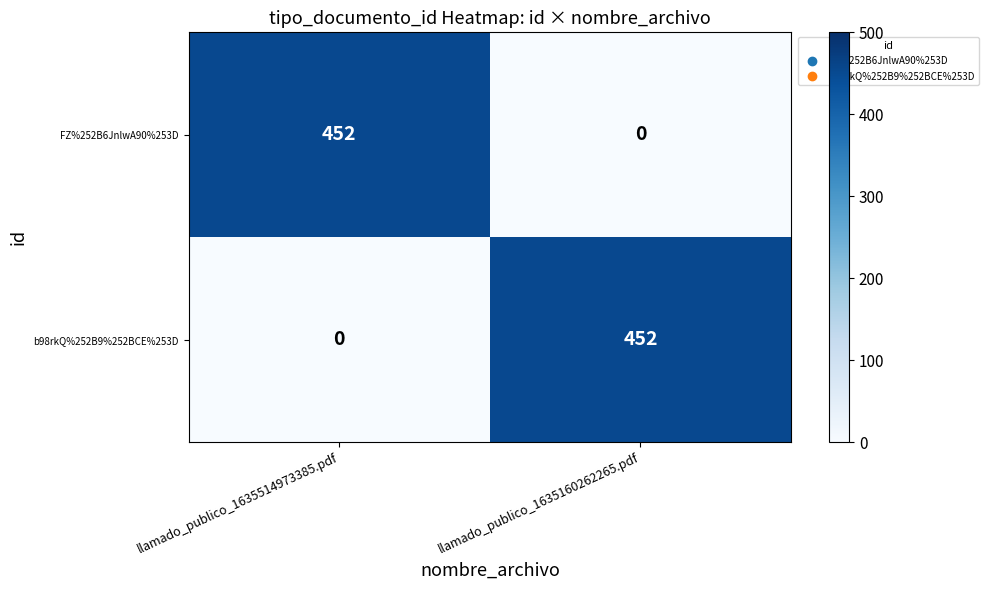

What is the total value across all series at llamado_publico_1635160262265.pdf?

452